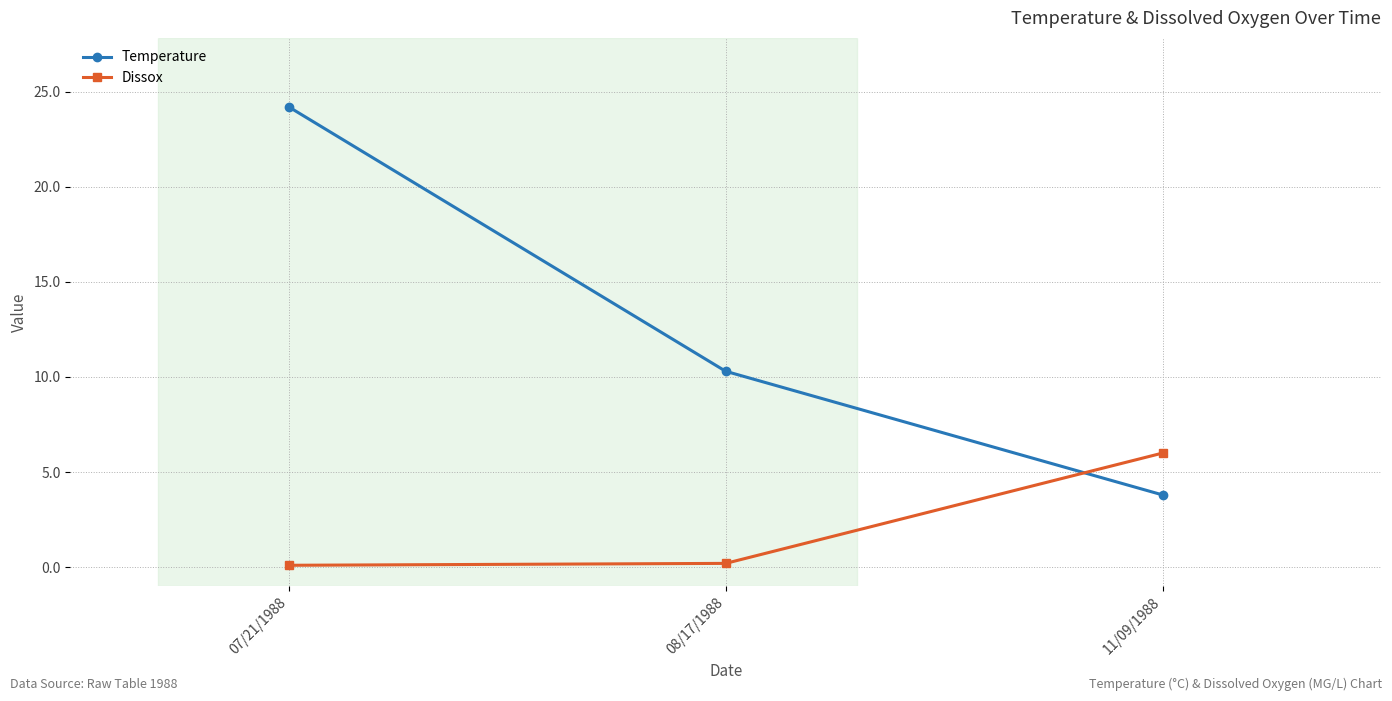

Is this an area chart (filled region under the line)?

No